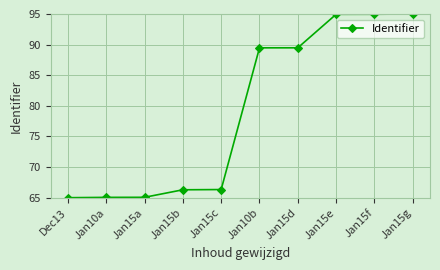

Where does the data first go above 89?

Jan10b